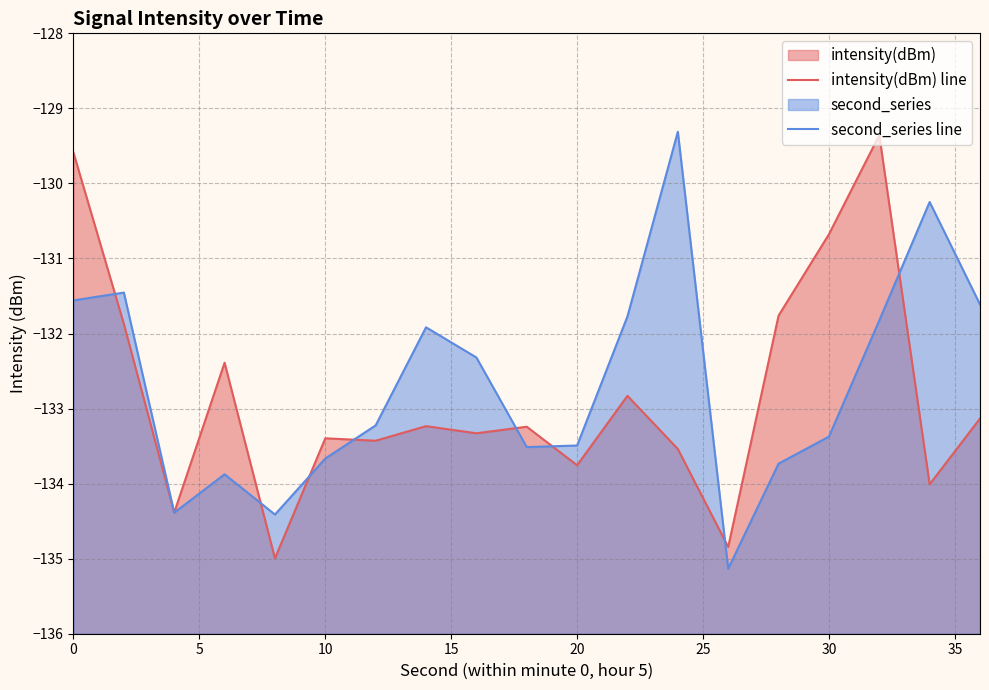

True or false: second_series line has more than 2 points higher than both neighbors.

True